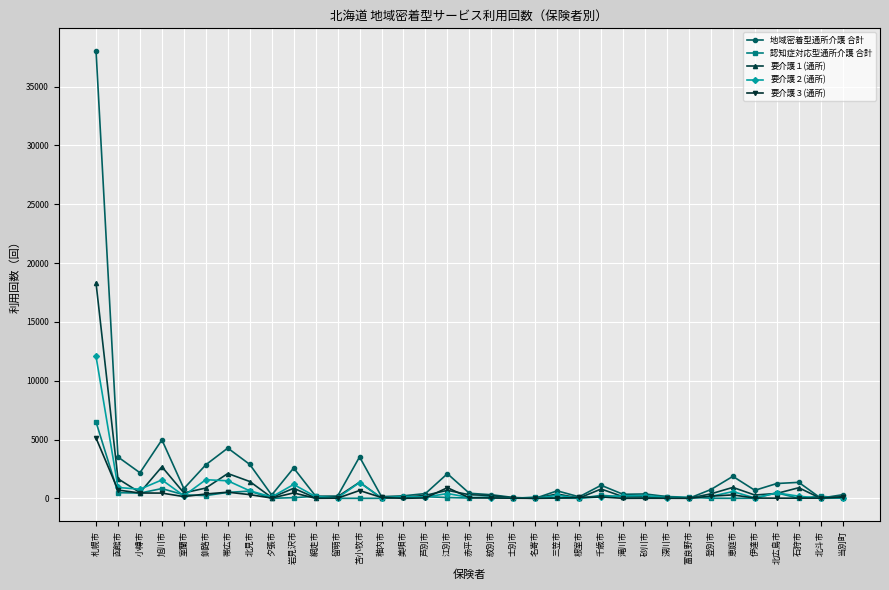

The 地域密着型通所介護 合計 series shows 2882 at 北見市. True or false?

True